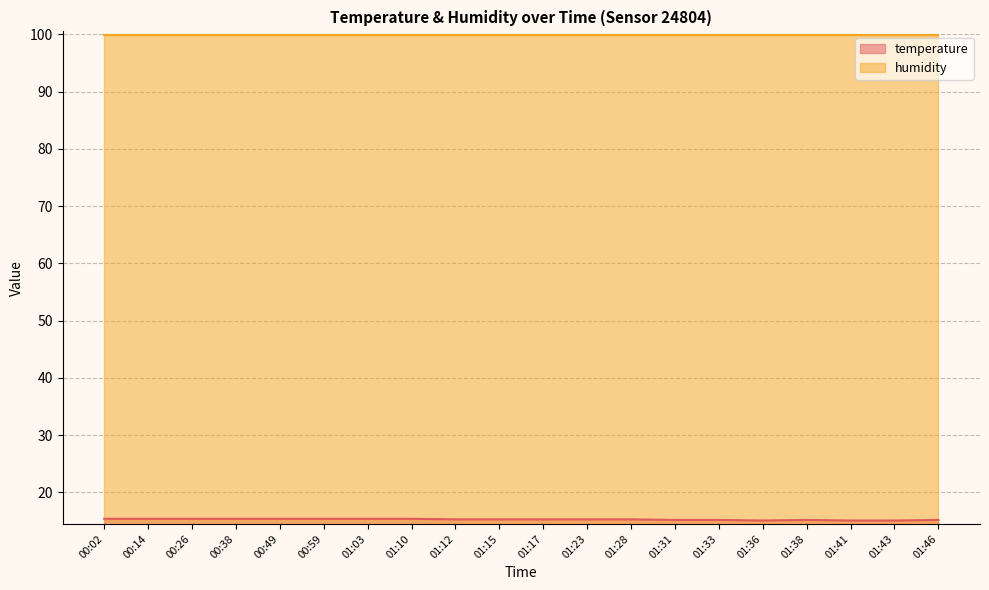

What is the sum of the values at 01:10 and 01:33?

30.6